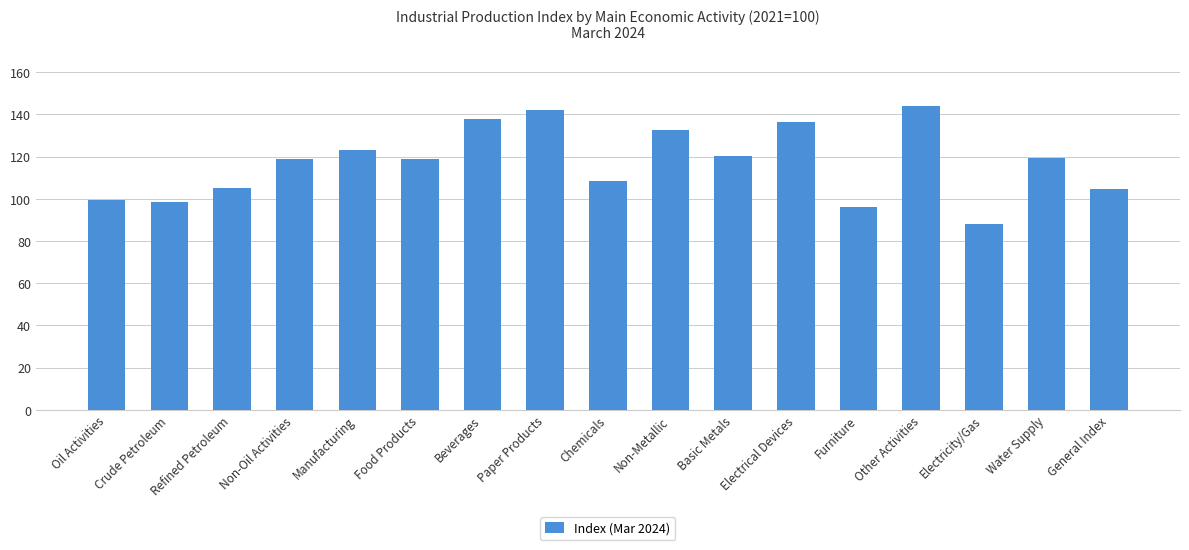

True or false: the data shows 189.7 at Basic Metals.

False